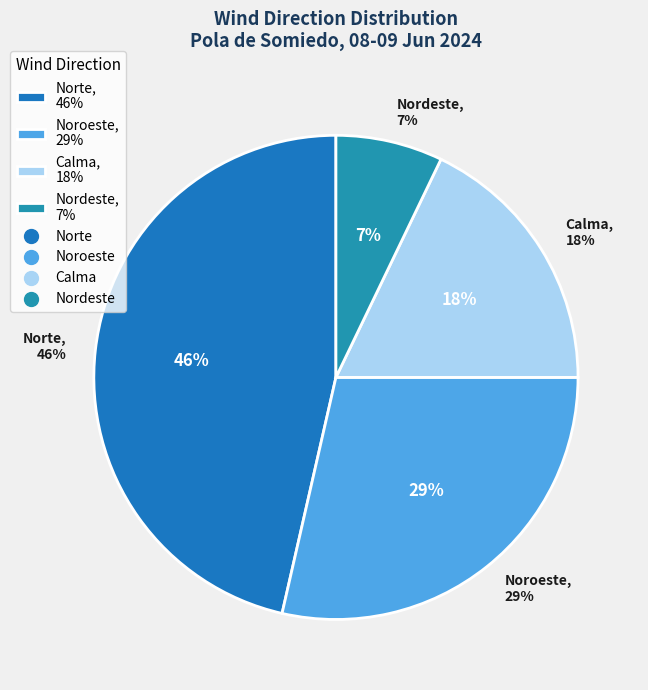

The Norte slice represents 41% of the pie. True or false?

False